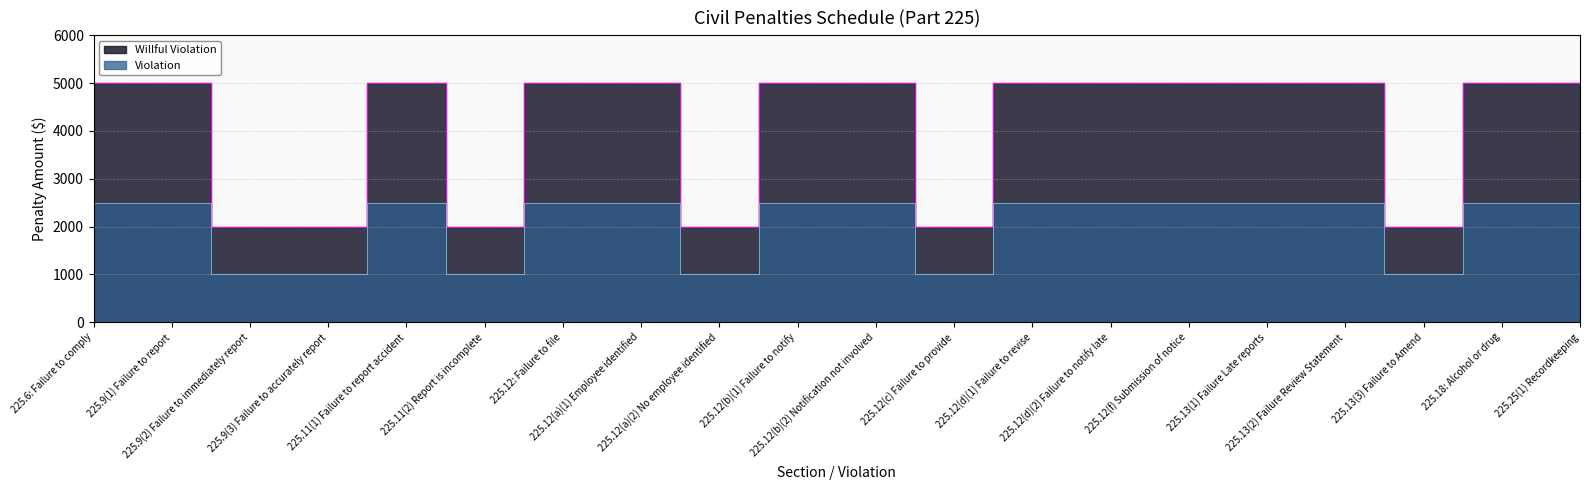

Rank the categories by Violation value from highest to lowest.

225.6: Failure to comply, 225.9(1) Failure to report, 225.11(1) Failure to report accident, 225.12: Failure to file, 225.12(a)(1) Employee identified, 225.12(b)(1) Failure to notify, 225.12(b)(2) Notification not involved, 225.12(d)(1) Failure to revise, 225.12(d)(2) Failure to notify late, 225.12(f) Submission of notice, 225.13(1) Failure Late reports, 225.13(2) Failure Review Statement, 225.18: Alcohol or drug, 225.25(1) Recordkeeping, 225.9(2) Failure to immediately report, 225.9(3) Failure to accurately report, 225.11(2) Report is incomplete, 225.12(a)(2) No employee identified, 225.12(c) Failure to provide, 225.13(3) Failure to Amend